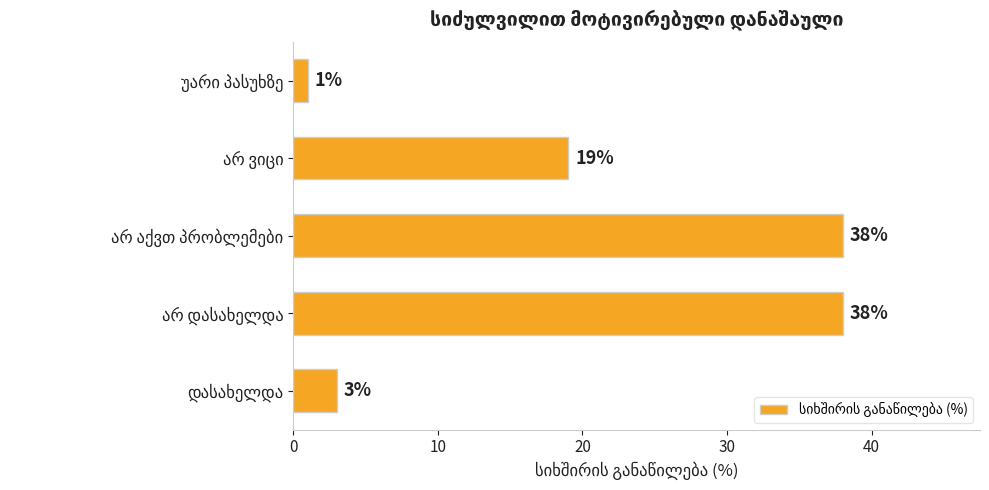

What is the difference between the second highest and minimum values?

37